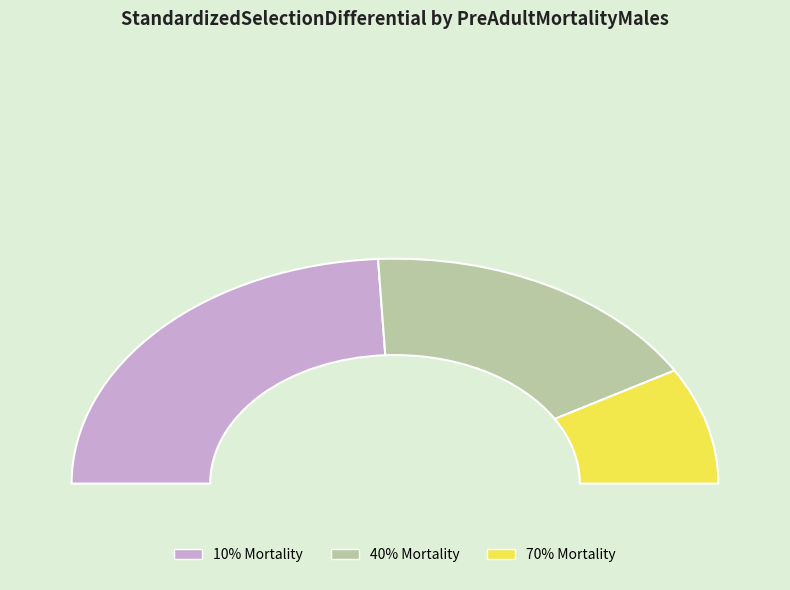

True or false: 40% accounts for 41% of the total.

True